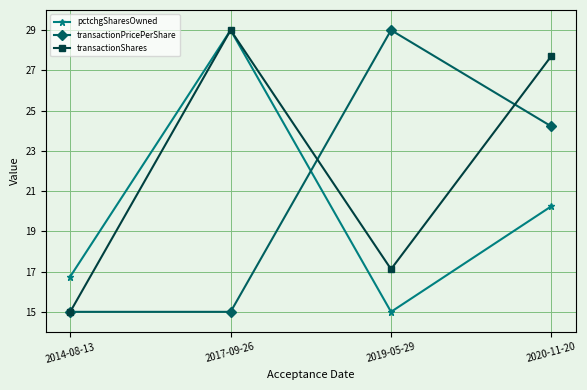

In transactionShares, how many points are lower than both neighbors (excluding endpoints)?

1